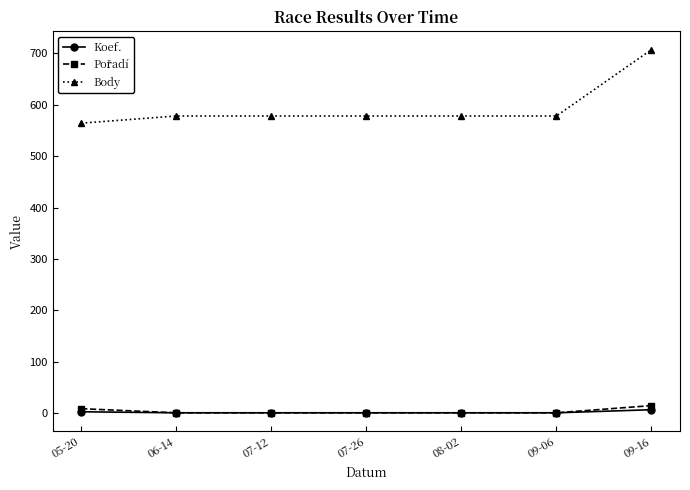

What is the sum of all Body values?

4161